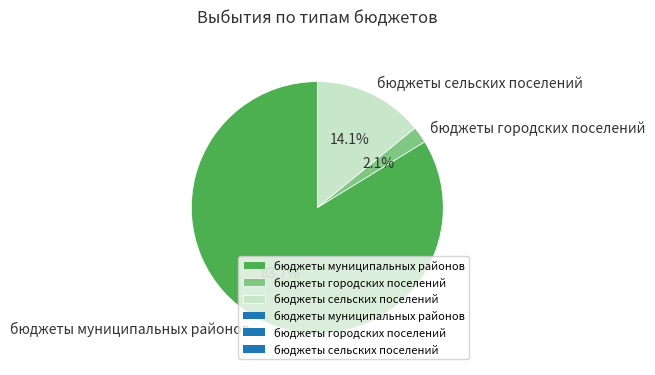

To the nearest percent, what portion does бюджеты городских поселений represent?

2%